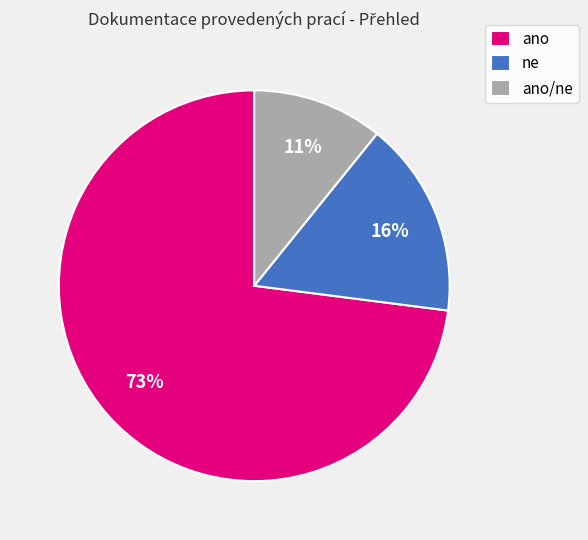

Which category has the smallest portion of the pie?

ano/ne